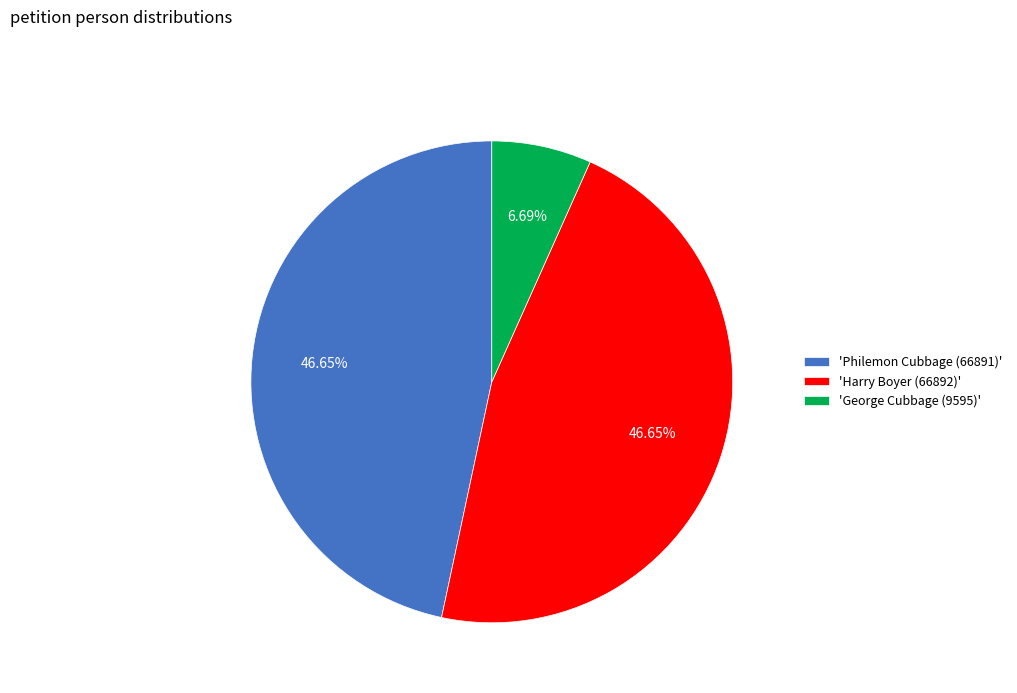

Is there any slice that represents more than half of the pie?

No